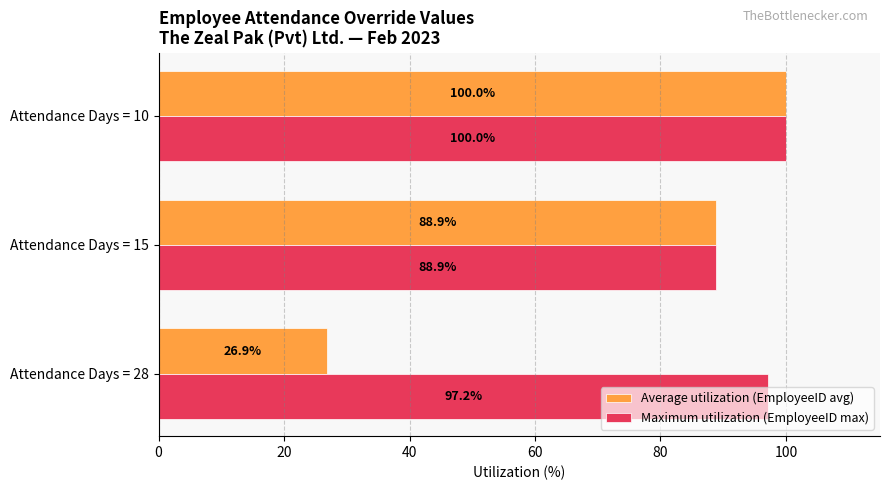

What is the average value of the Average utilization (EmployeeID avg) series?

71.9